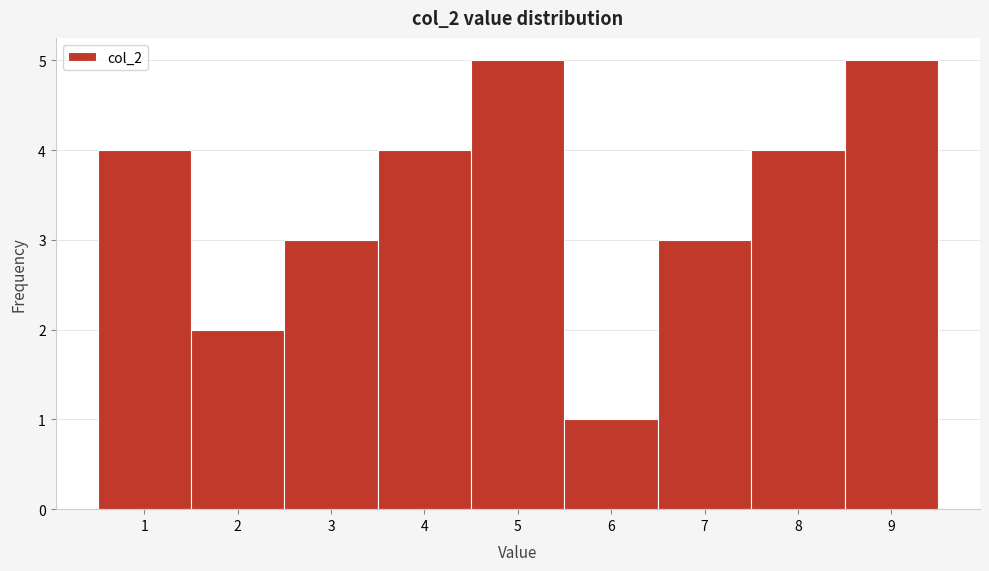

Reading left to right, list every bar in this chart as the range it spans on the x-axis followed by its height. The values are not printed on the chart, so give them approximately, as read against the axis.

0.5 to 1.5: 4
1.5 to 2.5: 2
2.5 to 3.5: 3
3.5 to 4.5: 4
4.5 to 5.5: 5
5.5 to 6.5: 1
6.5 to 7.5: 3
7.5 to 8.5: 4
8.5 to 9.5: 5